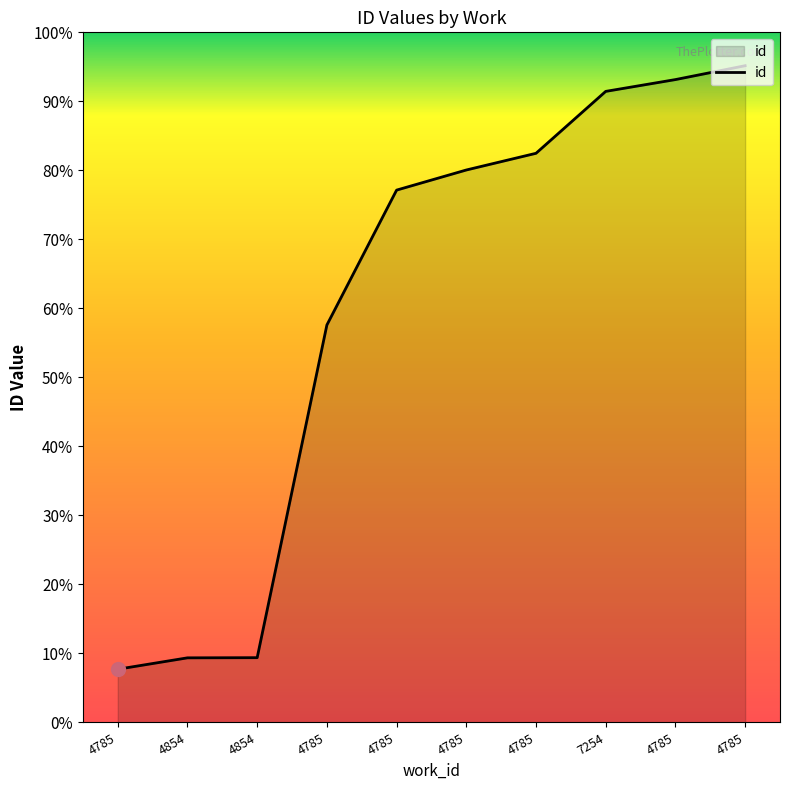

Is this an area chart (filled region under the line)?

Yes